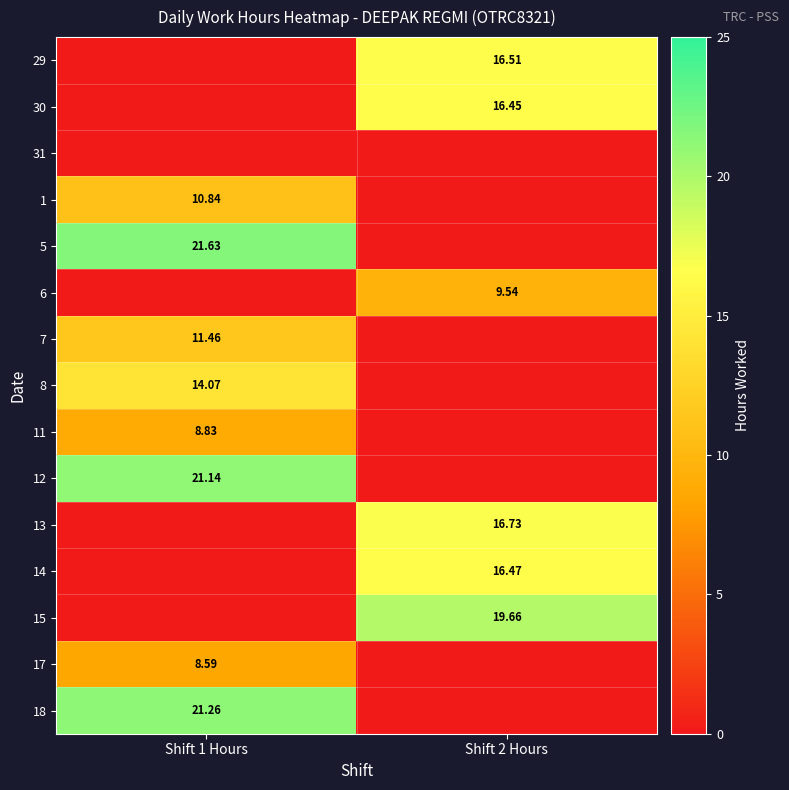

At how many categories does at least one series exceed 7?

2